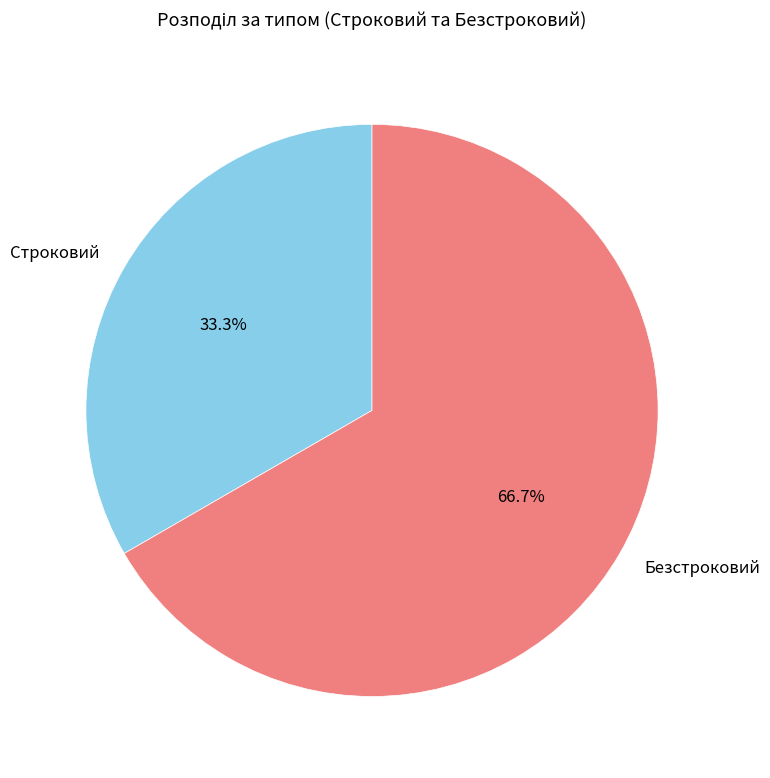

To the nearest percent, what is the difference between the Строковий and Безстроковий slice percentages?

33%